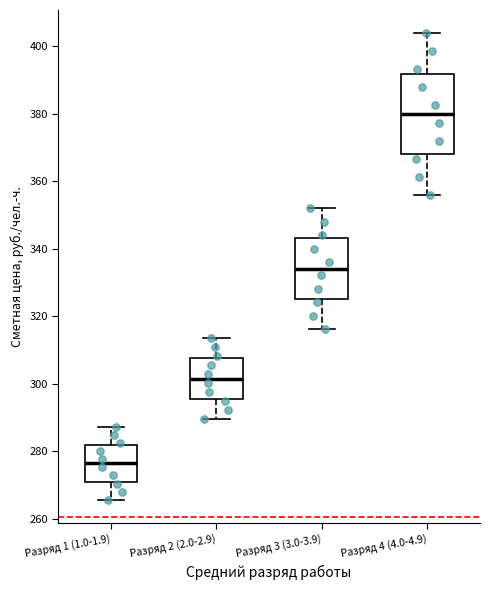

Reading left to right, transcribe this box plot: for each box, give where its median line is, the range the box spans, and where its two whiskers end, as read against the y-axis. The values are not printed on the chart, so give them approximately, as read against the axis.

Разряд 1 (1.0-1.9): median 276, box 272 to 282, whiskers 266 to 288
Разряд 2 (2.0-2.9): median 302, box 296 to 308, whiskers 290 to 314
Разряд 3 (3.0-3.9): median 334, box 326 to 344, whiskers 316 to 352
Разряд 4 (4.0-4.9): median 380, box 368 to 392, whiskers 356 to 404